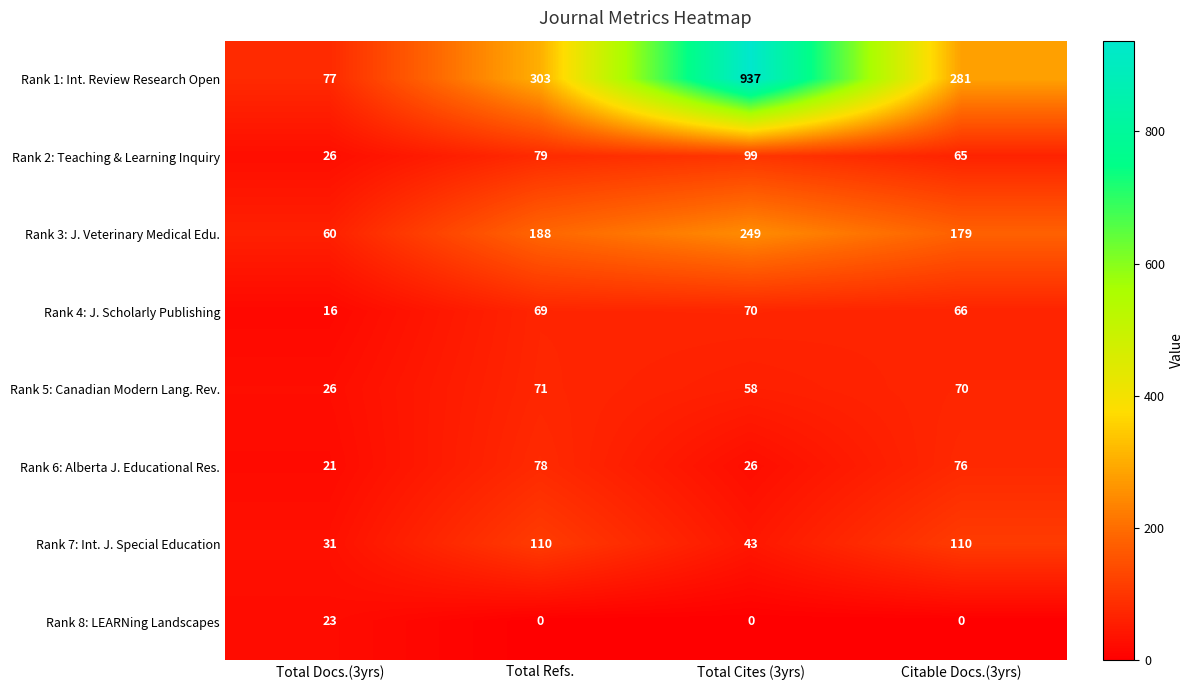

List the series in order of their peak value, lowest first.

Rank 8: LEARNing Landscapes, Rank 4: J. Scholarly Publishing, Rank 5: Canadian Modern Lang. Rev., Rank 6: Alberta J. Educational Res., Rank 2: Teaching & Learning Inquiry, Rank 7: Int. J. Special Education, Rank 3: J. Veterinary Medical Edu., Rank 1: Int. Review Research Open